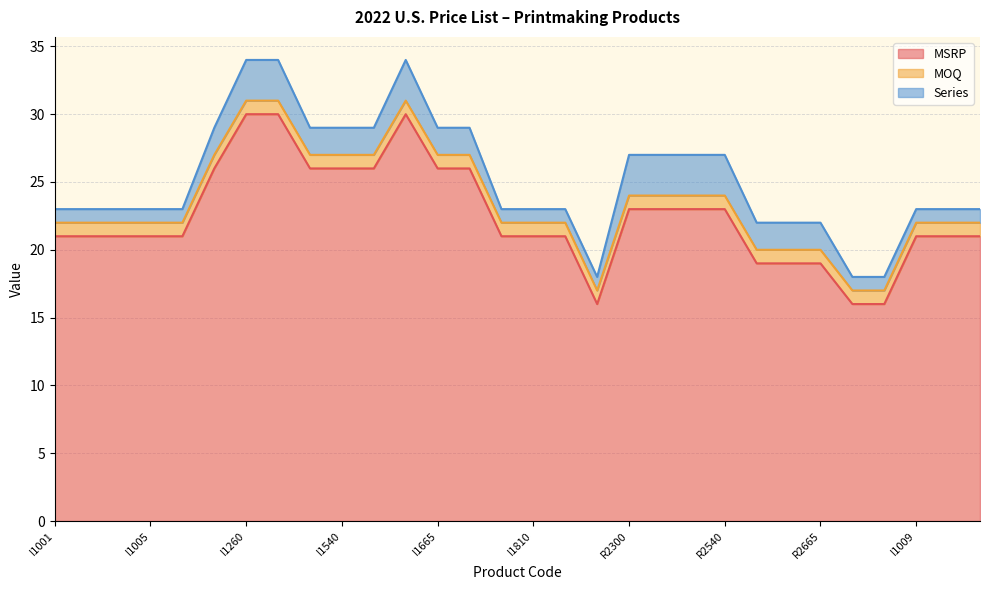

Rank the series by their maximum value, from highest to lowest.

MSRP, Series, MOQ